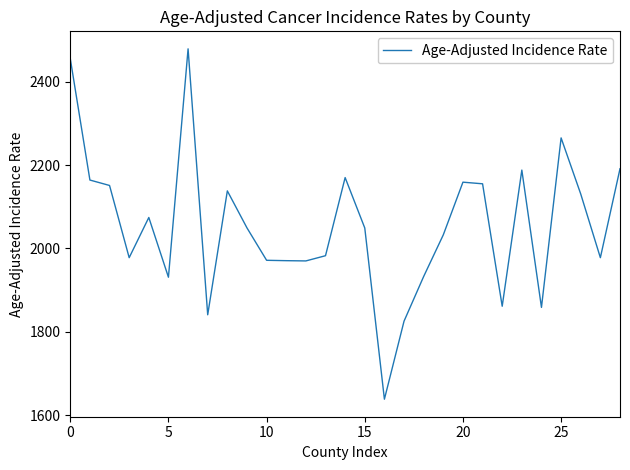

How many series are shown in this chart?

1